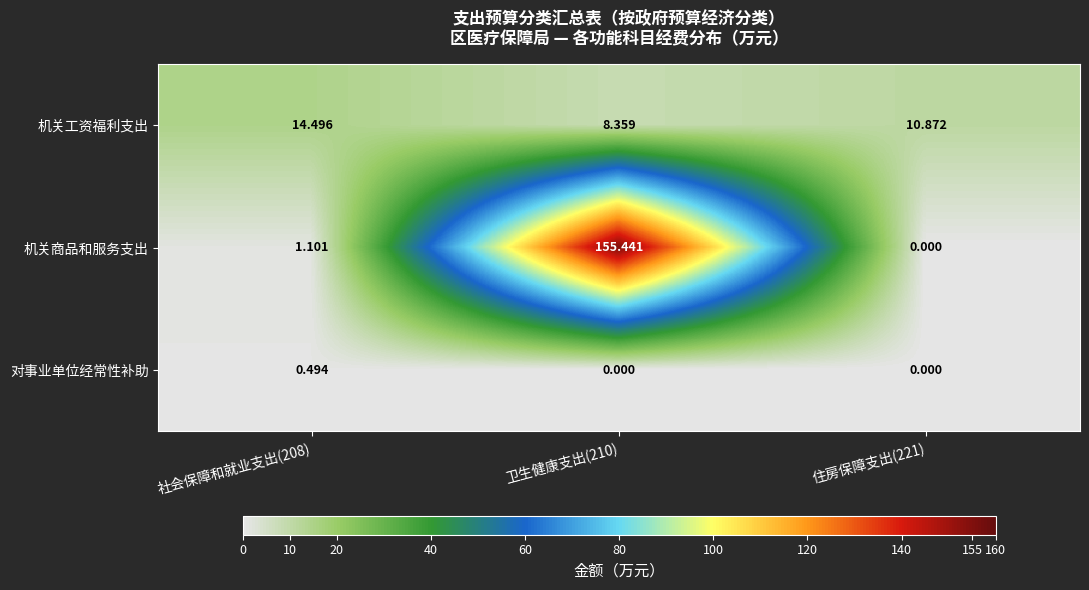

Between 社会保障和就业支出(208) and 住房保障支出(221), which series saw the biggest shift?

机关工资福利支出